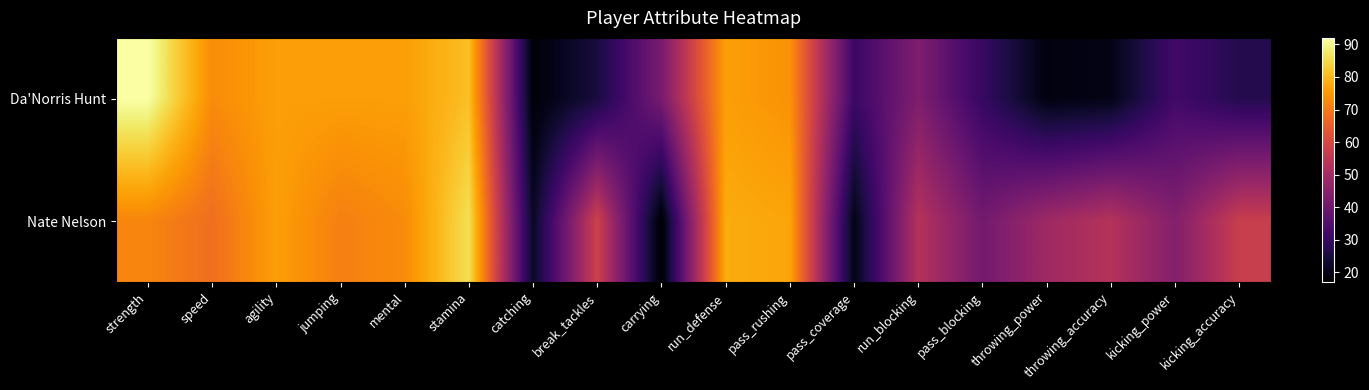

Which series has the largest range (max minus min)?

Da'Norris Hunt